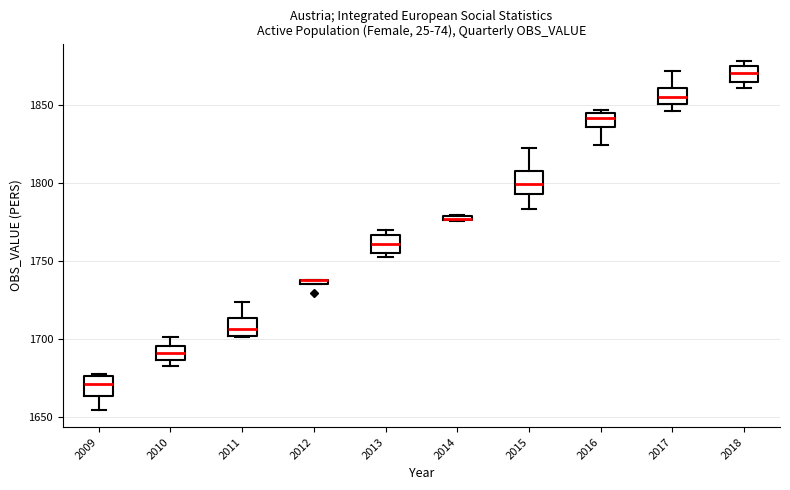

Where is the lower edge of the box at x = 2014 on the y-axis? The values are not printed on the chart, so give them approximately, as read against the axis.

1775